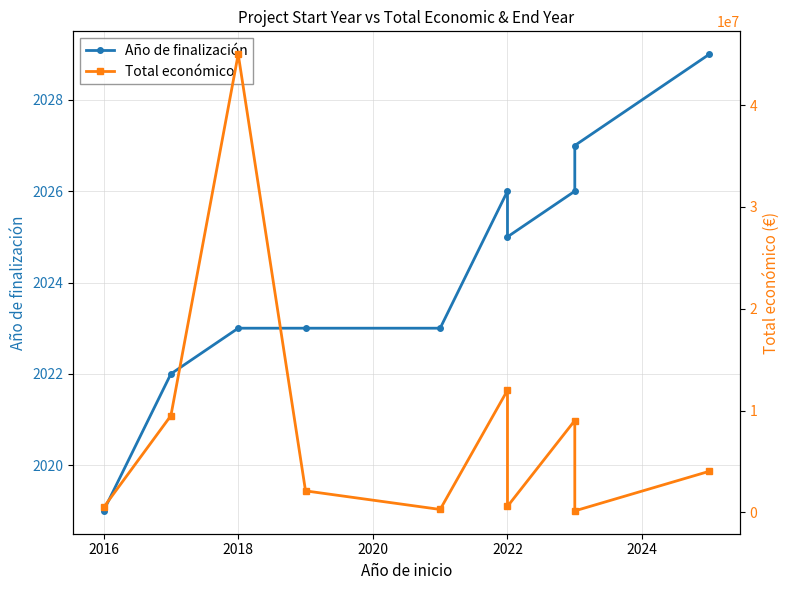

What is the average value of the Año de finalización series?

2024